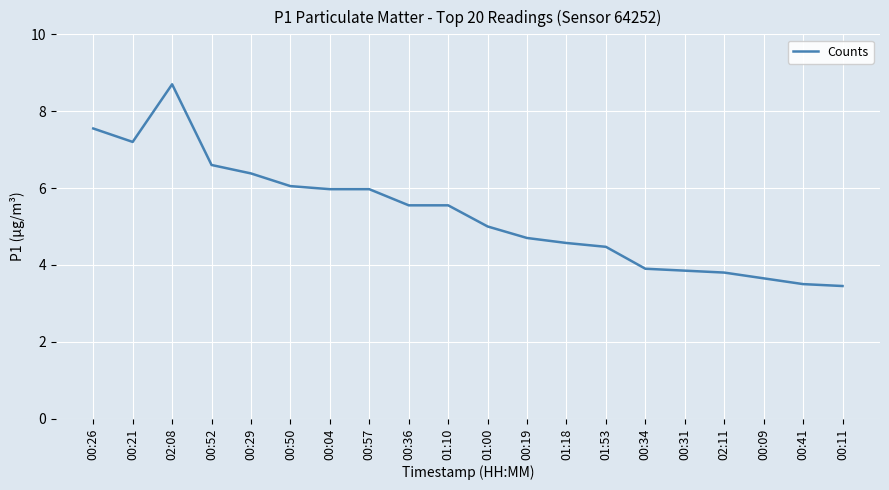

What is the smallest value displayed?

3.5